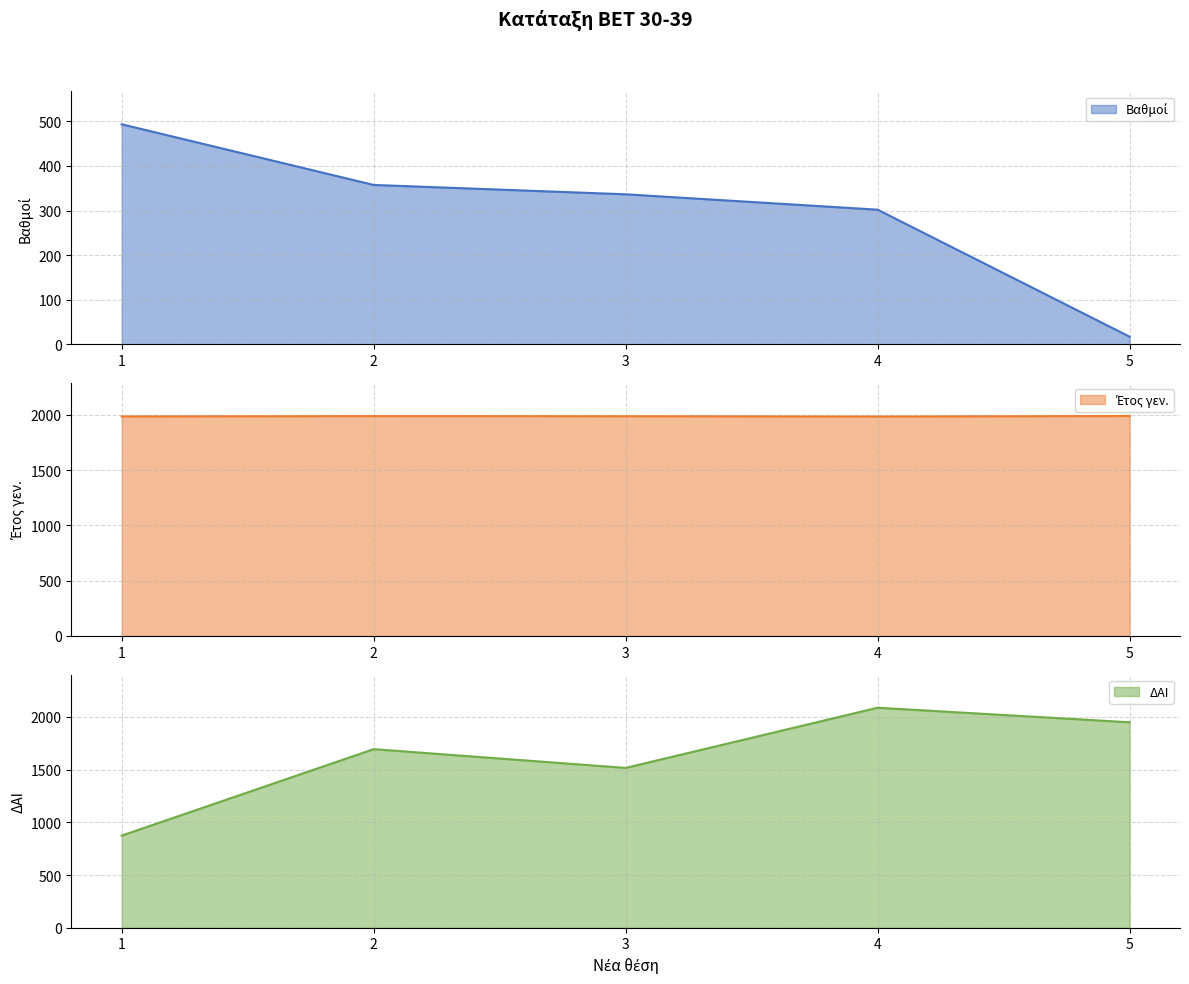

Does the chart have visible grid lines?

Yes